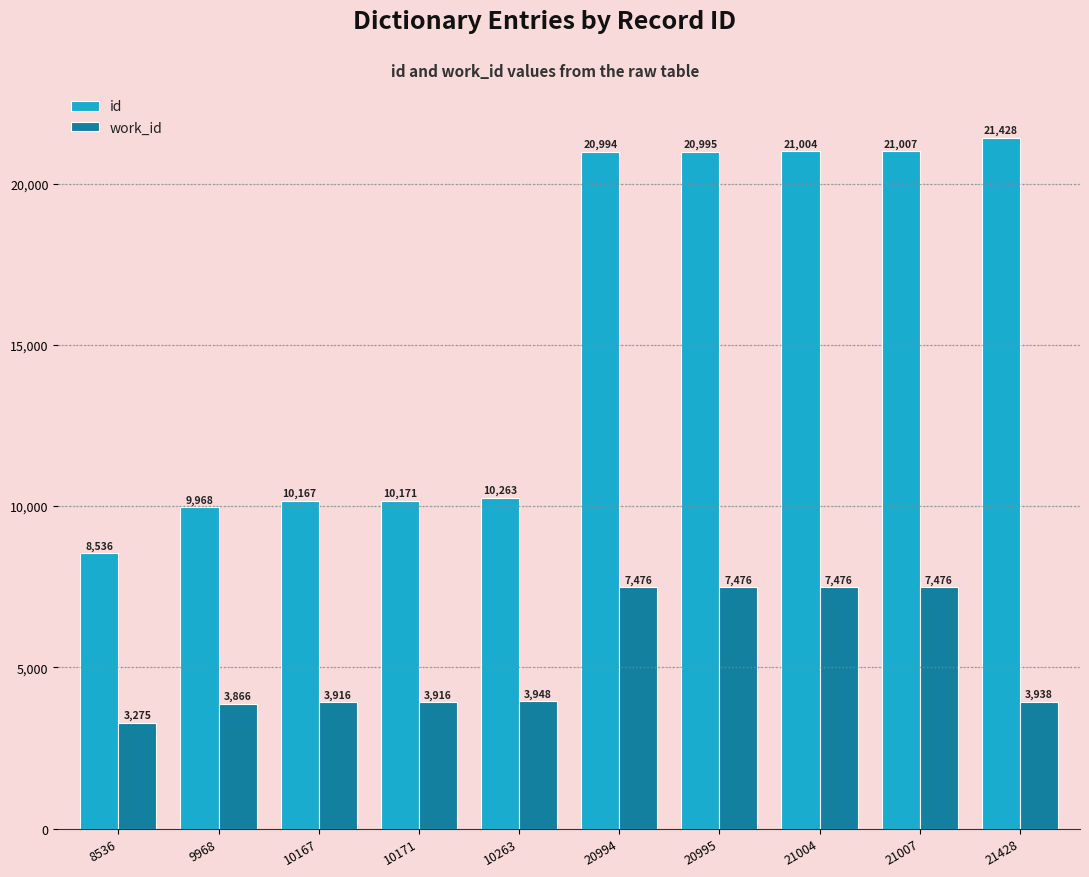

Rank the series at 8536 from lowest to highest value.

work_id, id